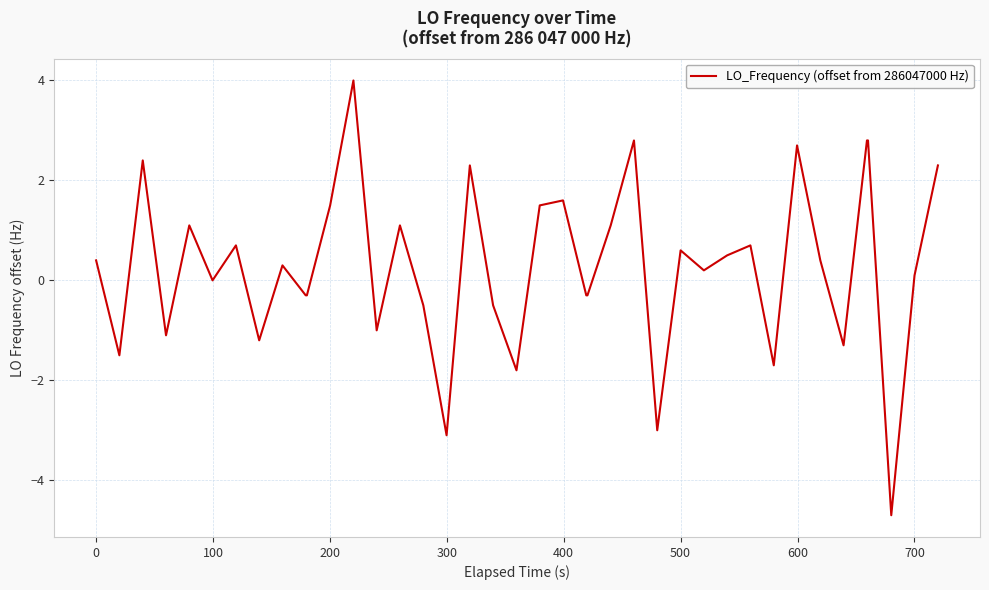

How many distinct data groups are displayed?

1